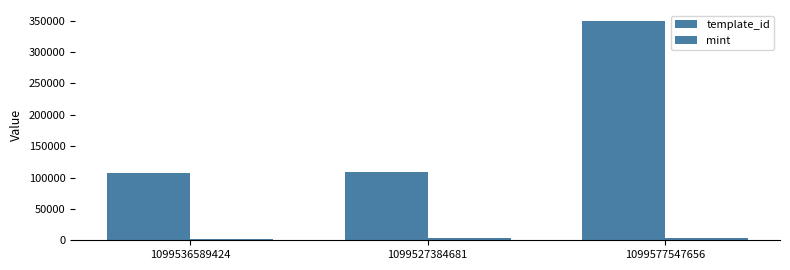

Count the number of data series in this chart.

2